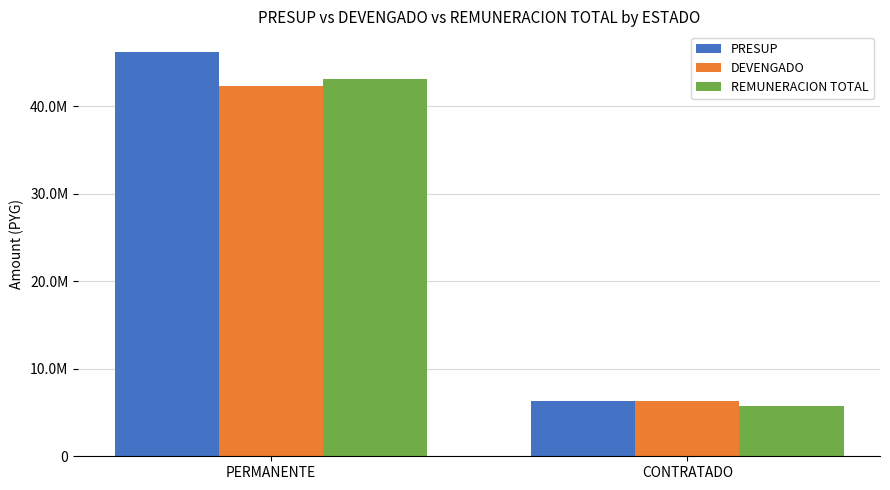

Does the chart contain stacked bars?

No